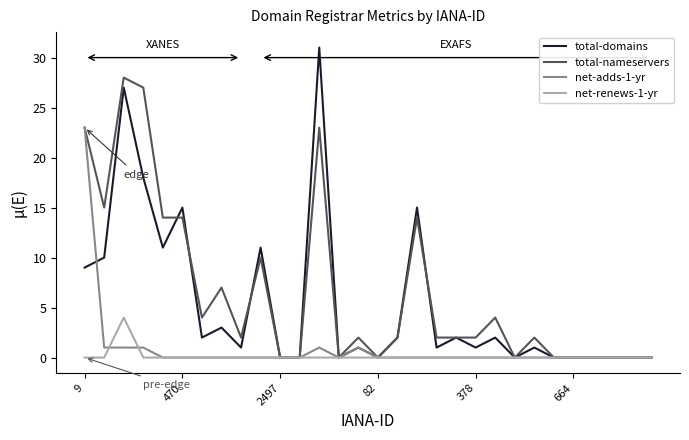

List the series in order of their peak value, highest first.

total-domains, total-nameservers, net-adds-1-yr, net-renews-1-yr